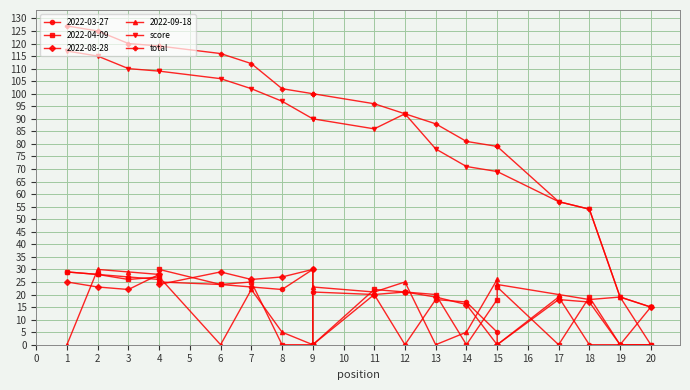

What is the sum of all score values?

1655